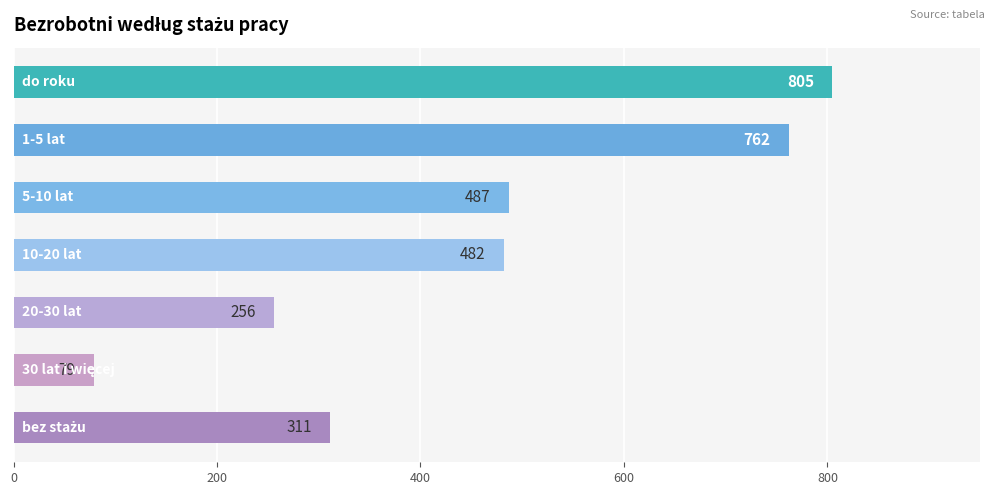

Does the chart contain any negative values?

No